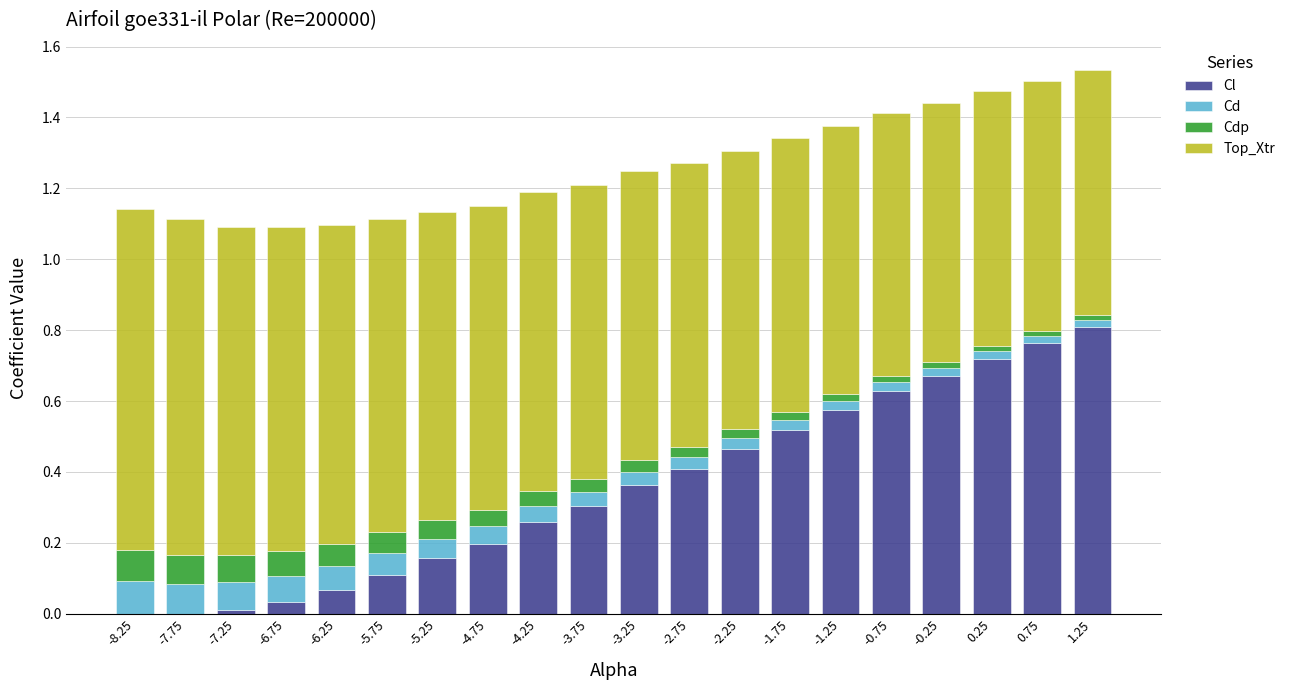

Is it true that Cl equals 0.3 at -7.75?

False